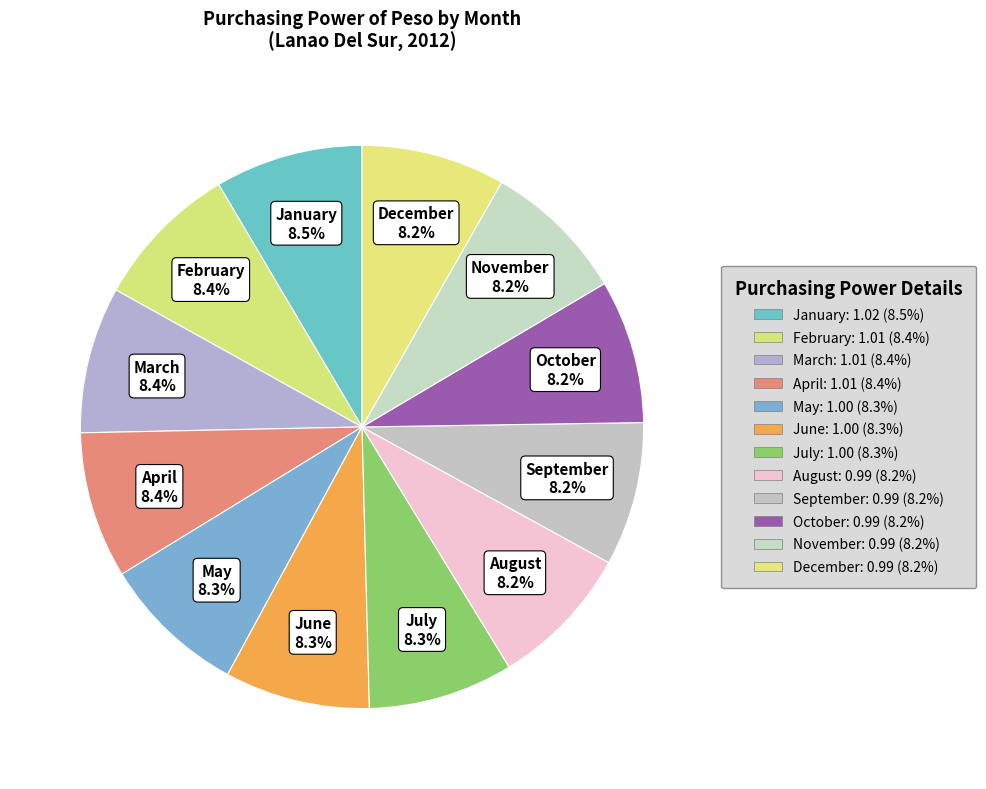

True or false: March accounts for 8% of the total.

True